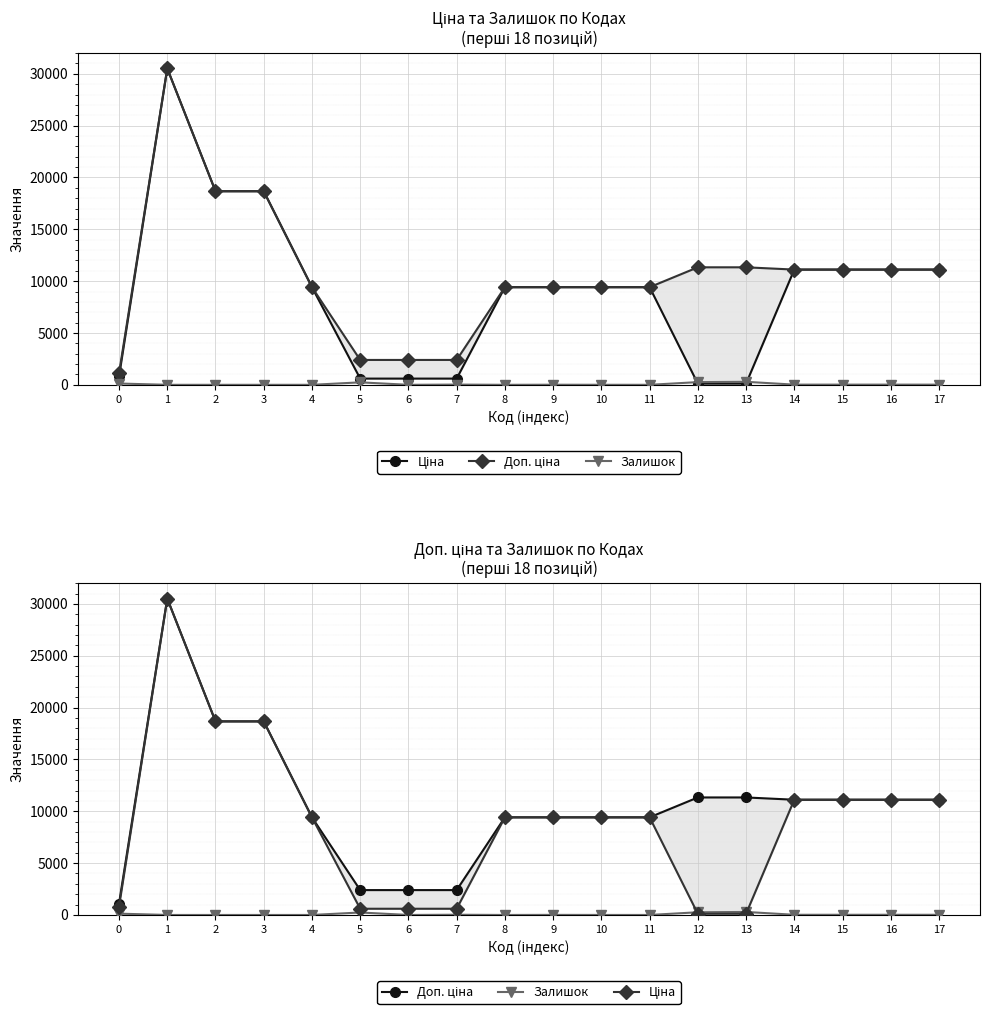

Is it true that Доп. ціна equals 3632.9 at 7?

False